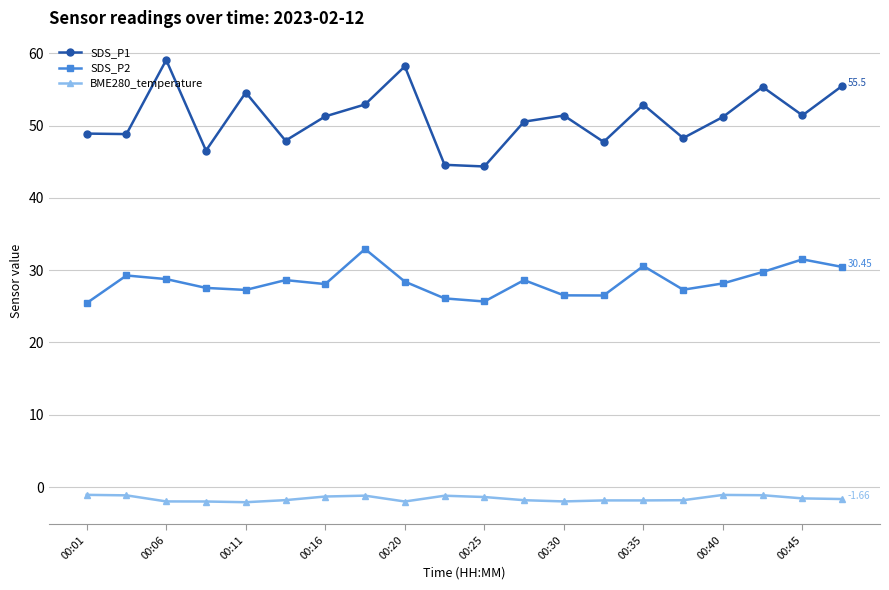

Which series has the largest total across all categories?

SDS_P1